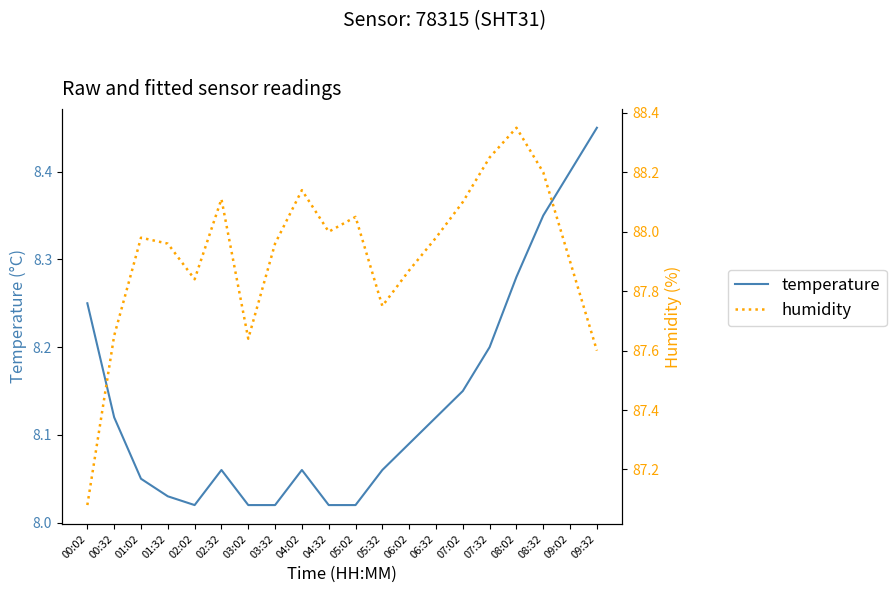

How many data points does each series have?

20